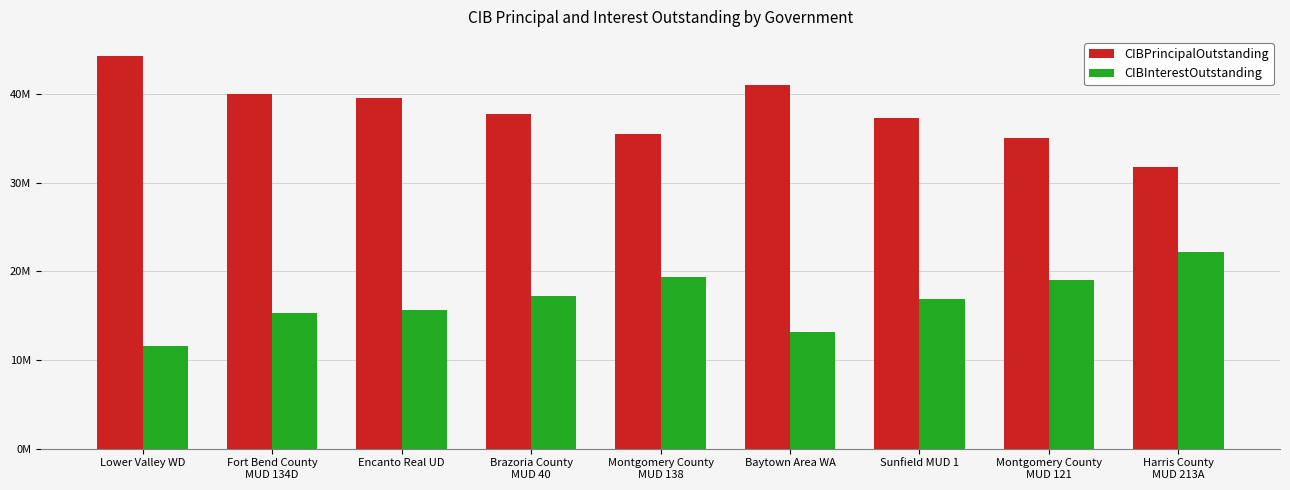

What is the label of the 6th bar from the right?

Brazoria County
MUD 40